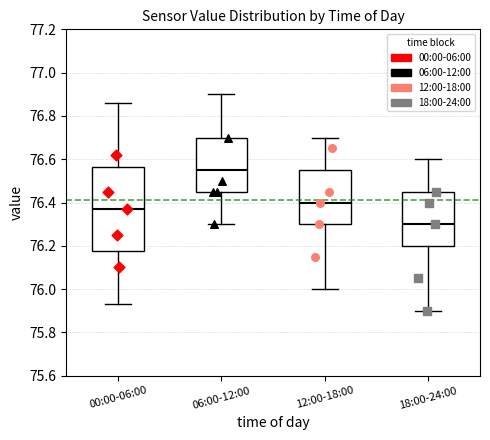

Reading left to right, transcribe this box plot: for each box, give where its median line is, the range the box spans, and where its two whiskers end, as read against the y-axis. The values are not printed on the chart, so give them approximately, as read against the axis.

00:00-06:00: median 76.38, box 76.18 to 76.56, whiskers 75.94 to 76.86
06:00-12:00: median 76.56, box 76.46 to 76.70, whiskers 76.30 to 76.90
12:00-18:00: median 76.40, box 76.30 to 76.56, whiskers 76.00 to 76.70
18:00-24:00: median 76.30, box 76.20 to 76.46, whiskers 75.90 to 76.60